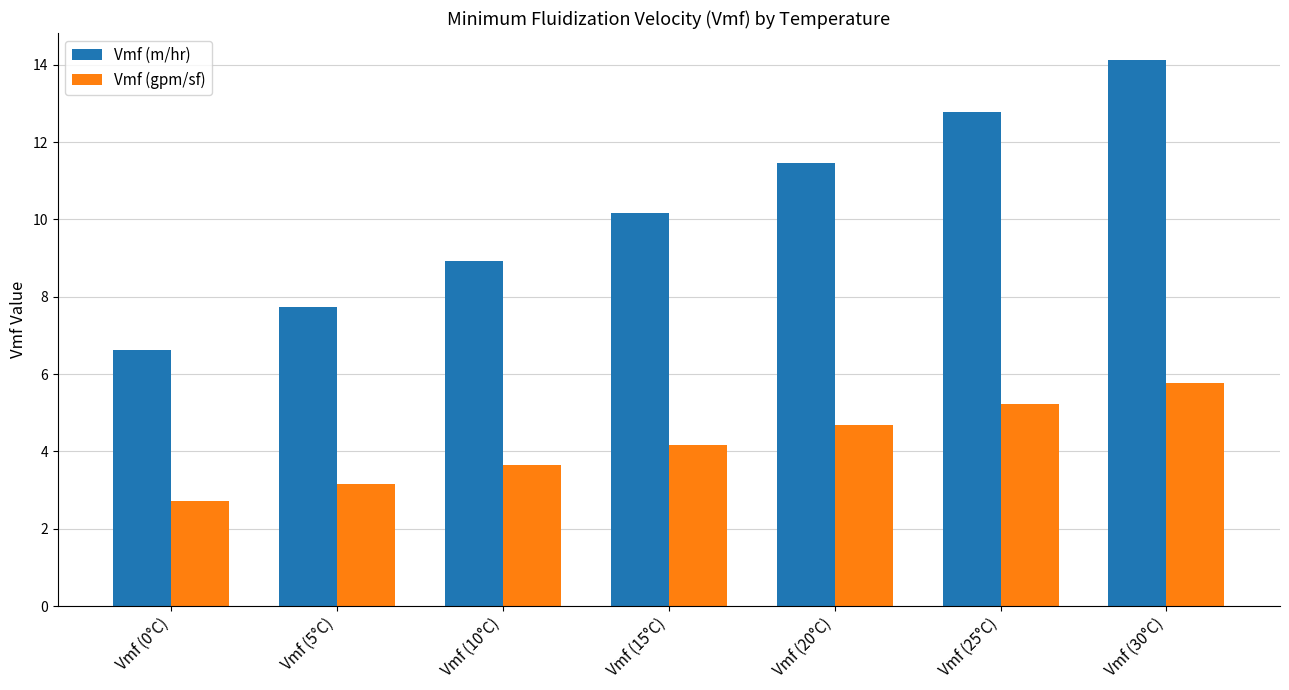

At which label does Vmf (m/hr) first exceed 10?

Vmf (15°C)